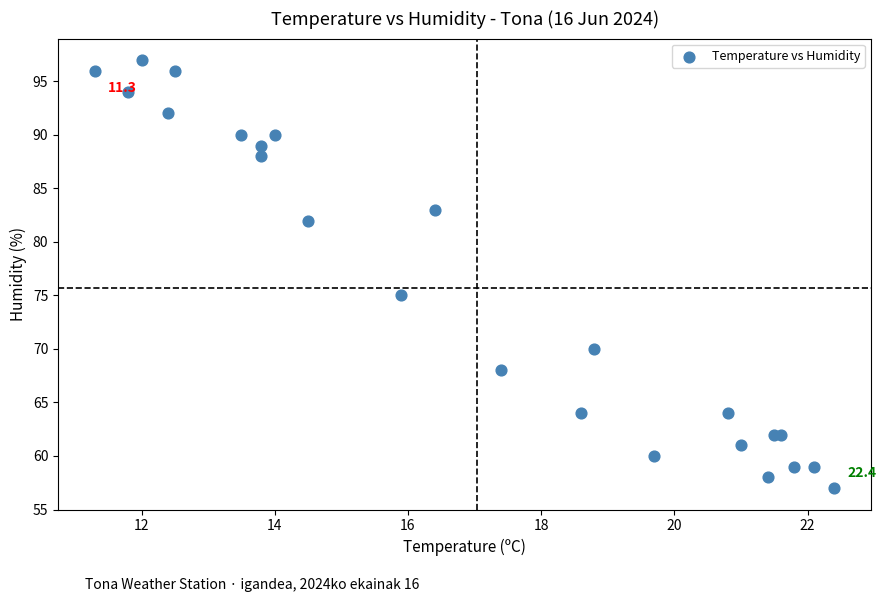

What Y value in the scatter plot is closest to 77?

75